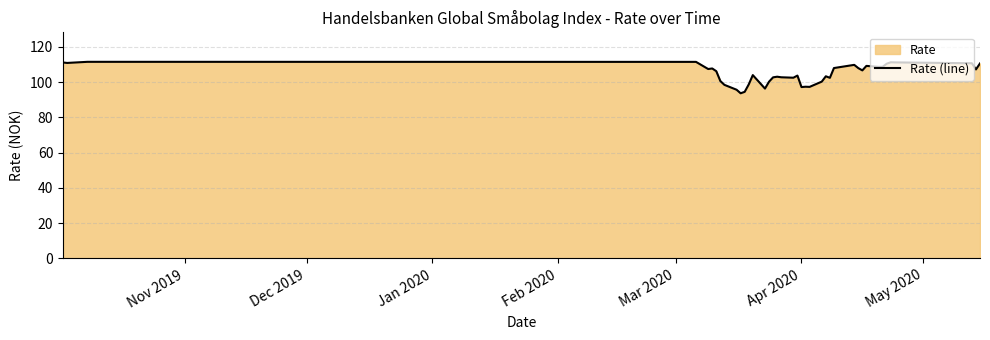

What is the greatest value displayed?

111.5